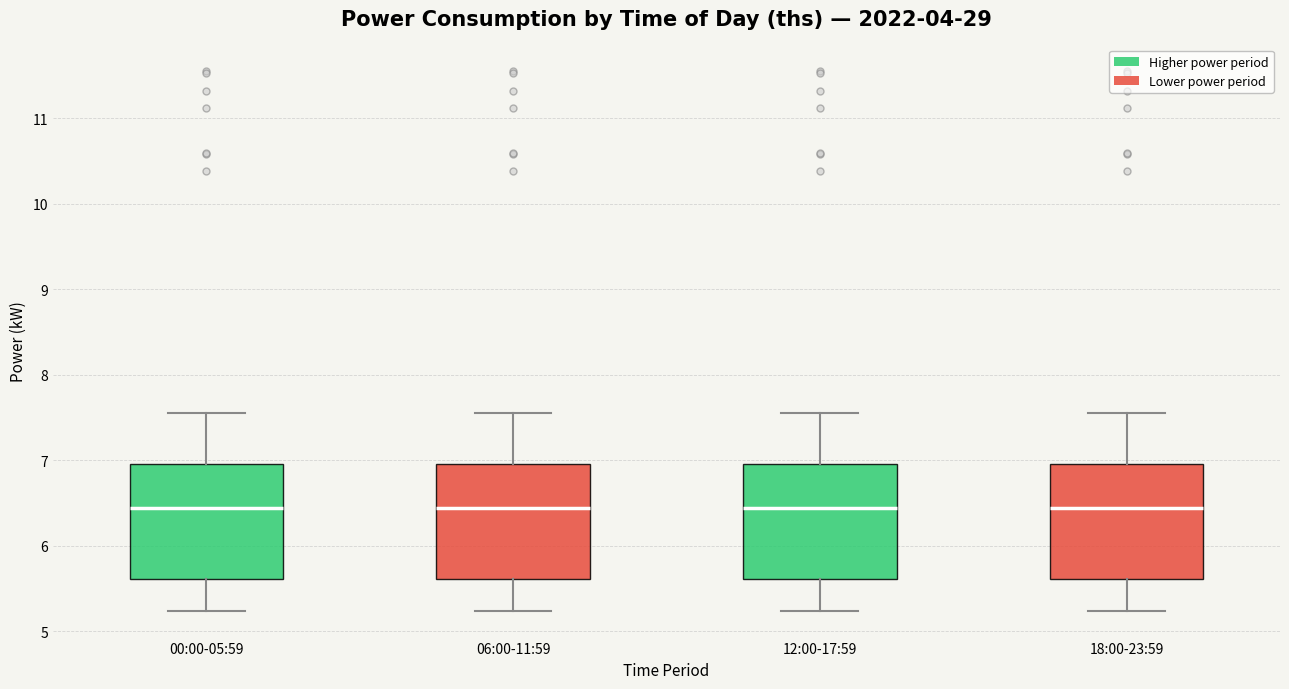

Reading left to right, read every box against the y-axis: the position of its median line, the range the box covers, and the ends of its whiskers. The values are not printed on the chart, so give them approximately, as read against the axis.

00:00-05:59: median 6.4, box 5.6 to 7.0, whiskers 5.2 to 7.6
06:00-11:59: median 6.4, box 5.6 to 7.0, whiskers 5.2 to 7.6
12:00-17:59: median 6.4, box 5.6 to 7.0, whiskers 5.2 to 7.6
18:00-23:59: median 6.4, box 5.6 to 7.0, whiskers 5.2 to 7.6